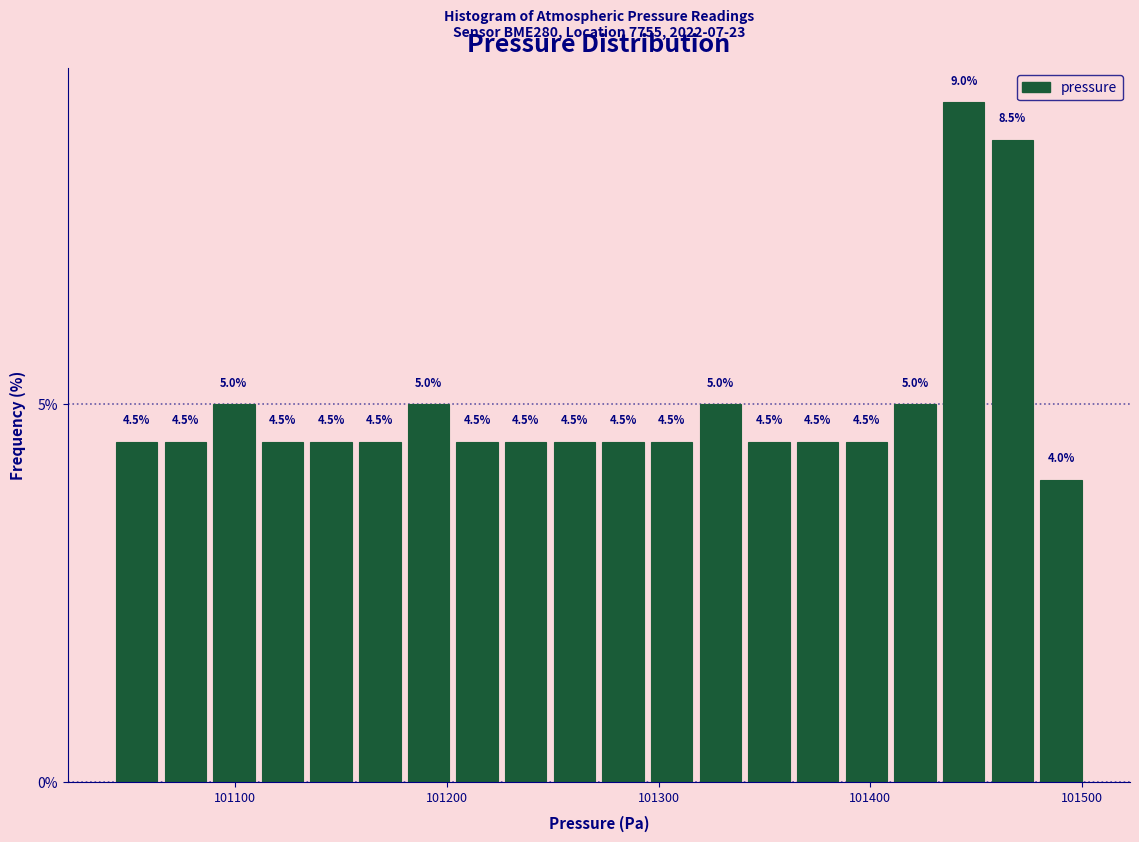

Around what value on the x-axis is the tallest bar? Give the approximate position of its centre, as read against the axis.

101440